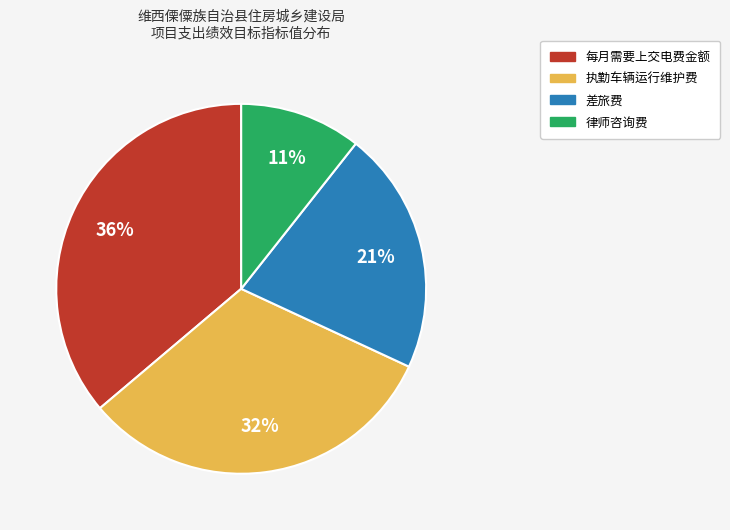

Rank the categories by value from highest to lowest.

每月需要上交电费金额, 执勤车辆运行维护费, 差旅费, 律师咨询费